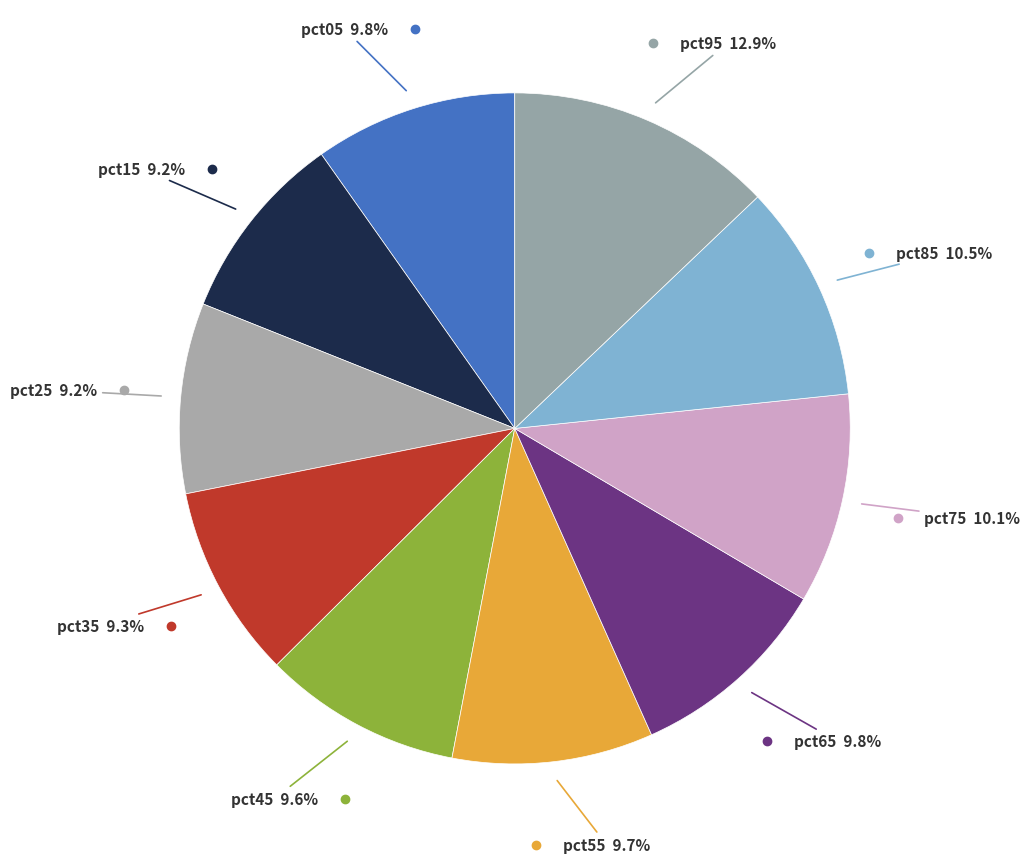

Which slice is the smallest?

pct25